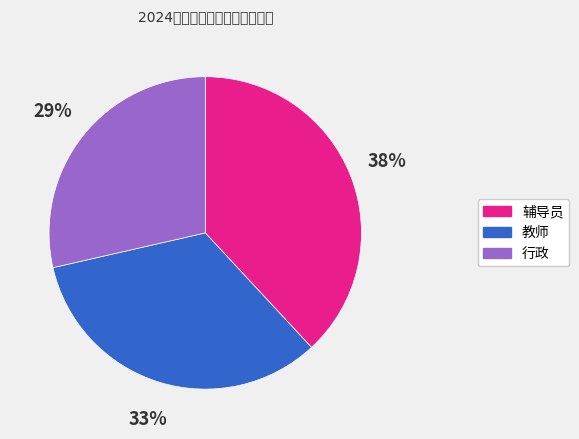

Does any single category account for the majority?

No